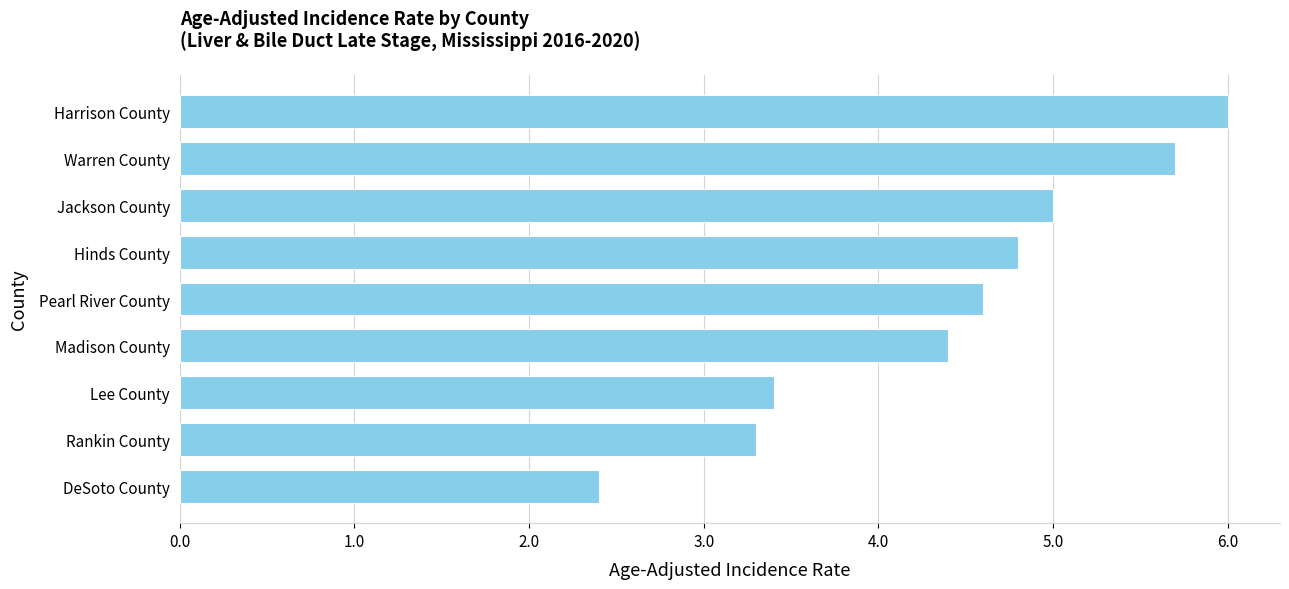

How many bars are there in total?

9